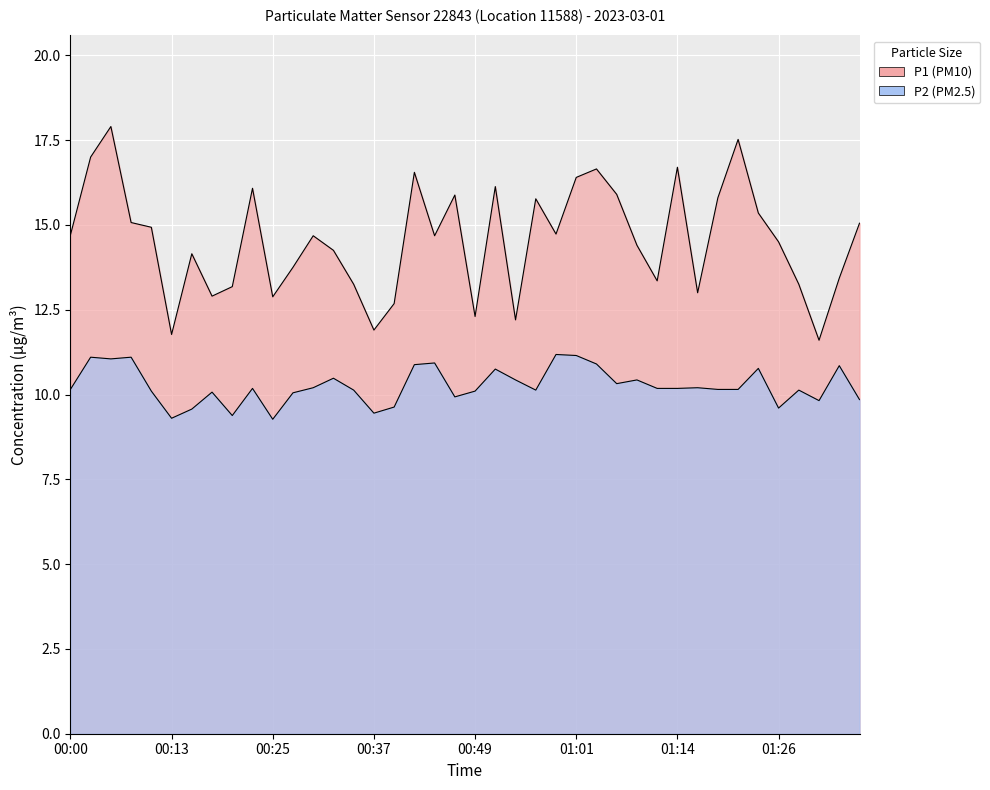

Rank the series by their maximum value, from lowest to highest.

P2, P1